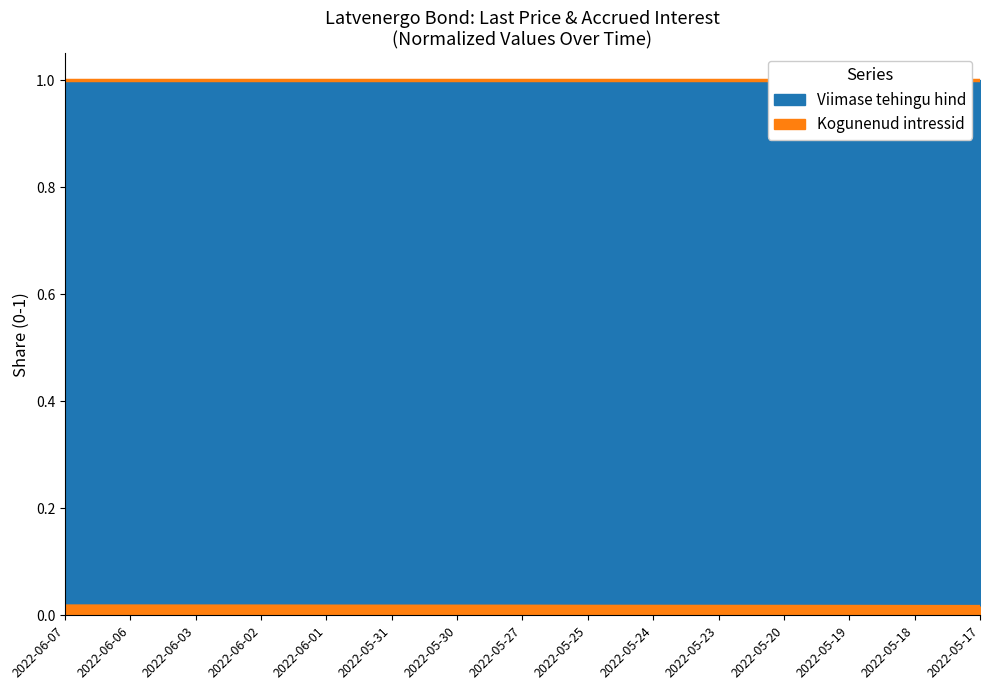

Which category has the lowest value across all series?

2022-05-17